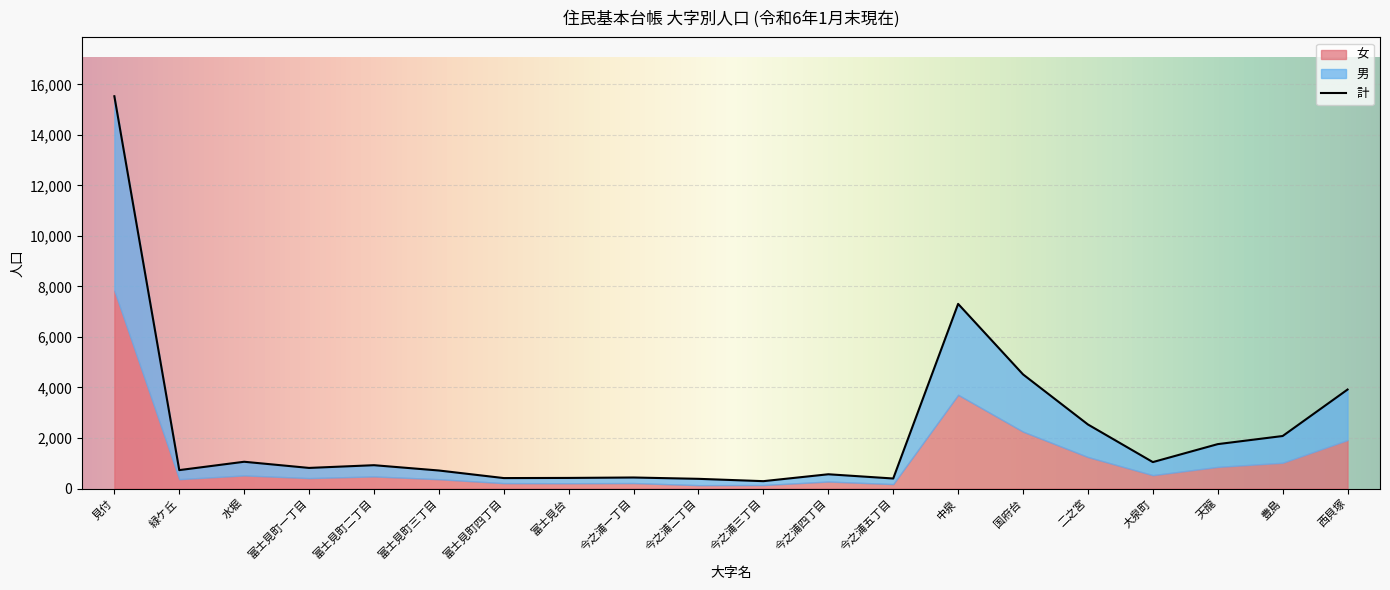

In 男, how many points are lower than both neighbors (excluding endpoints)?

6